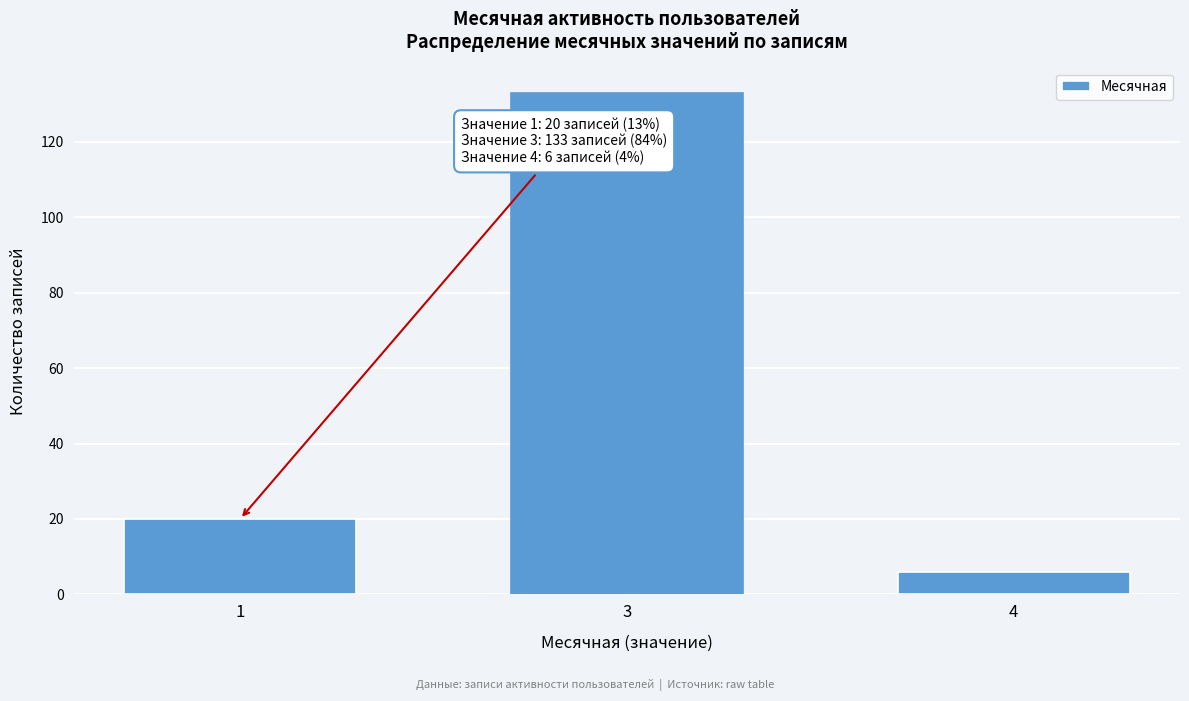

Reading left to right, extract all data points from this chart.

1=20	3=133	4=6